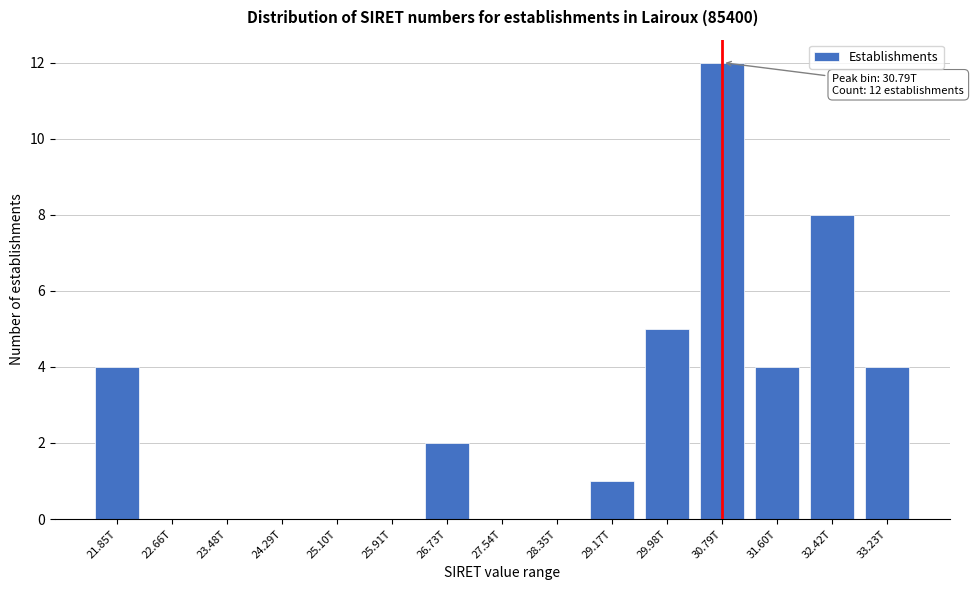

Reading right to left, extract all data points from this chart.

33.23T=4	32.42T=8	31.60T=4	30.79T=12	29.98T=5	29.17T=1	28.35T=0	27.54T=0	26.73T=2	25.91T=0	25.10T=0	24.29T=0	23.48T=0	22.66T=0	21.85T=4